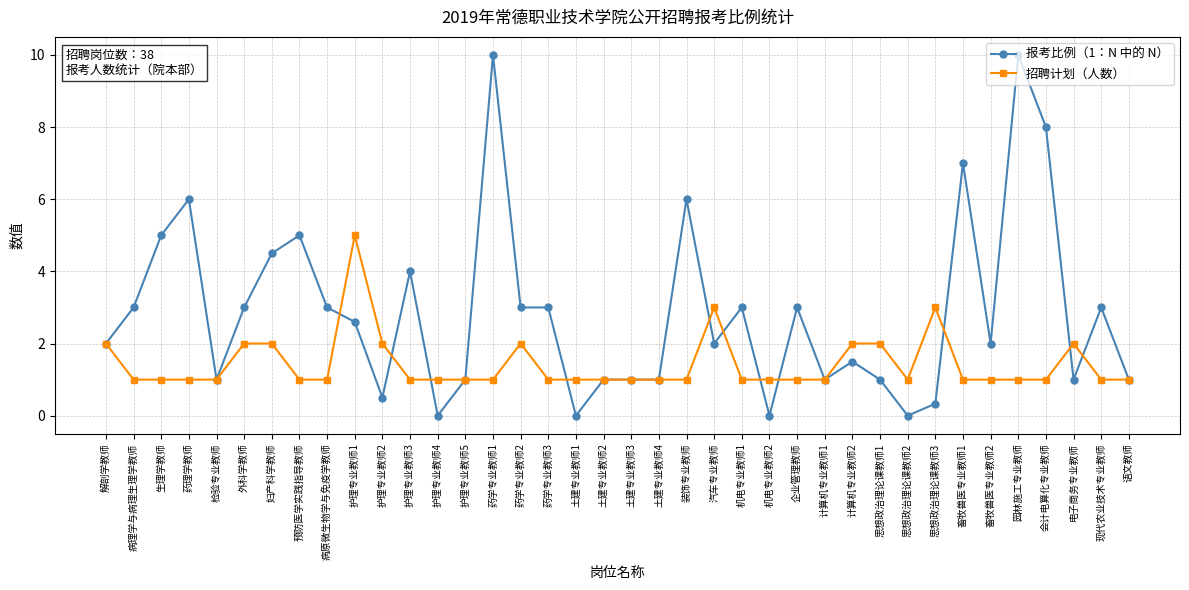

True or false: 报考比例（1：N 中的 N） has a value of 3.2 at 思想政治理论课教师2.

False